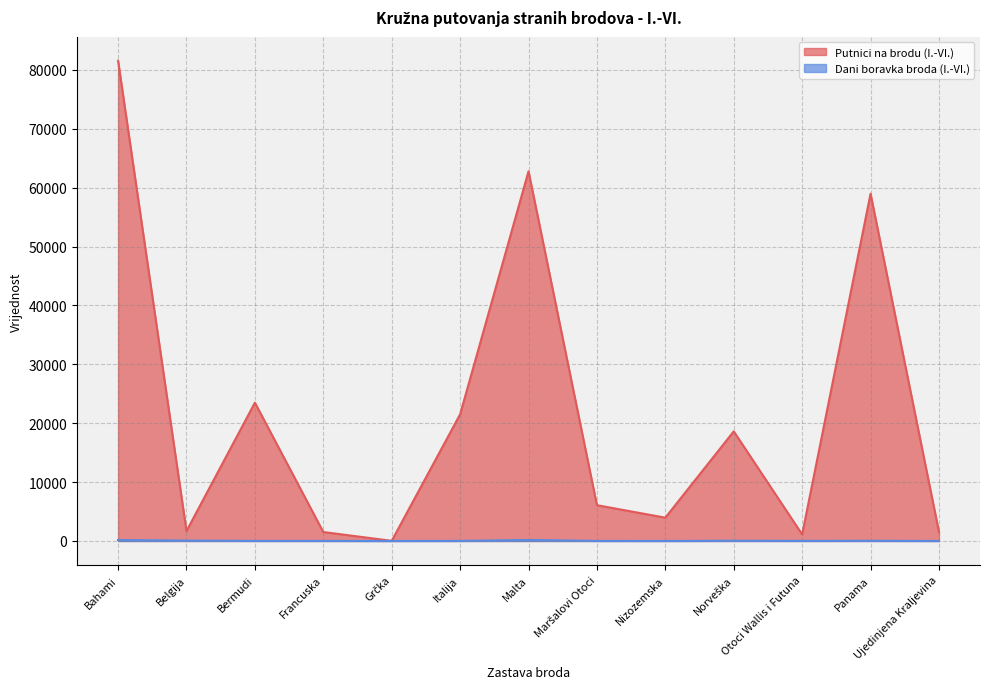

Reading left to right, list all the values displayed in this chart.

Putnici na brodu (I.-VI.): 81560	1687	23486	1519	24	21509	62780	6077	3958	18615	1107	58979	1535
Dani boravka broda (I.-VI.): 157	65	15	17	2	11	169	8	3	37	17	31	4